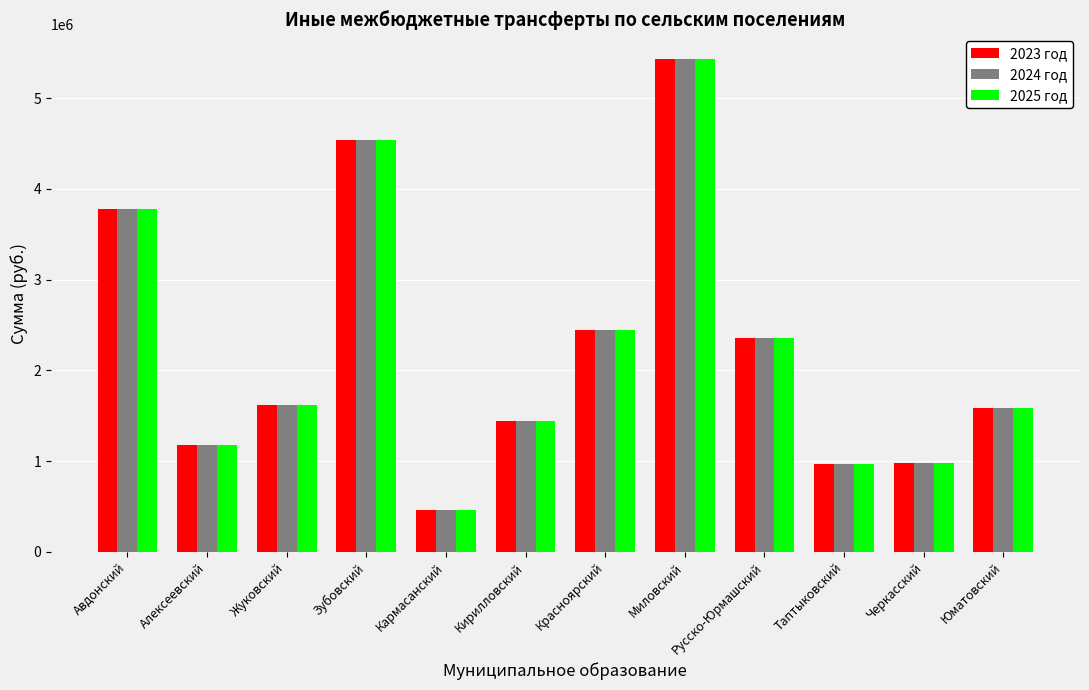

What is the sum of the 2023 год values at Кармасанский and Зубовский?

5000300